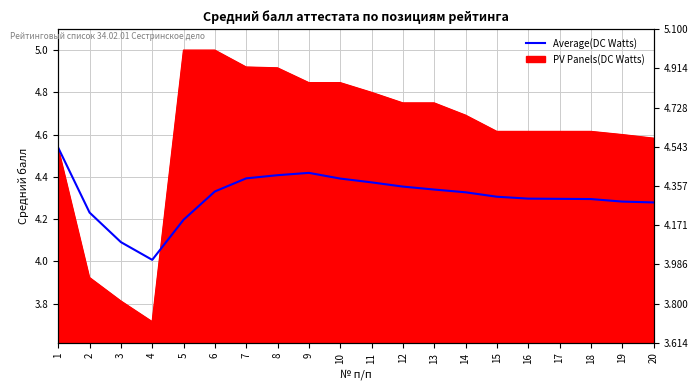

At which category does the data reach its first local valley?

4